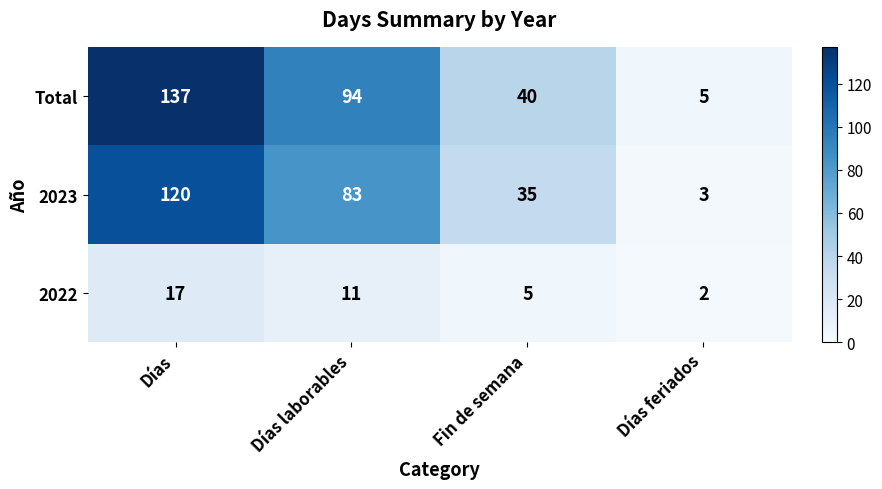

Reading right to left, what are all the values shown in this chart?

Total: Días feriados=5	Fin de semana=40	Días laborables=94	Días=137
2023: Días feriados=3	Fin de semana=35	Días laborables=83	Días=120
2022: Días feriados=2	Fin de semana=5	Días laborables=11	Días=17